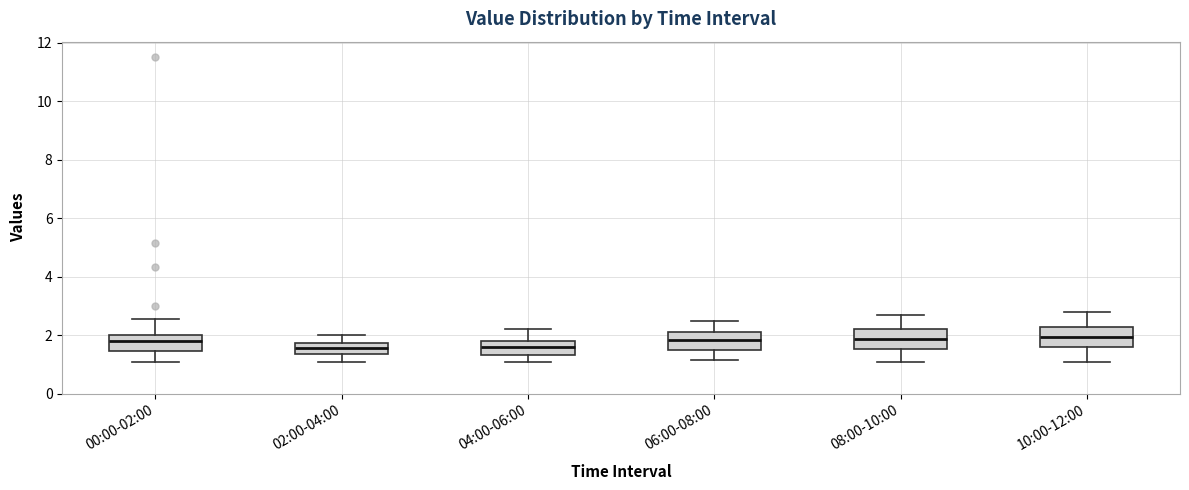

Reading left to right, read every box against the y-axis: the position of its median line, the range the box covers, and the ends of its whiskers. The values are not printed on the chart, so give them approximately, as read against the axis.

00:00-02:00: median 1.8, box 1.4 to 2.0, whiskers 1.2 to 2.6
02:00-04:00: median 1.6, box 1.4 to 1.8, whiskers 1.2 to 2.0
04:00-06:00: median 1.6, box 1.4 to 1.8, whiskers 1.2 to 2.2
06:00-08:00: median 1.8, box 1.6 to 2.2, whiskers 1.2 to 2.6
08:00-10:00: median 1.8, box 1.6 to 2.2, whiskers 1.2 to 2.8
10:00-12:00: median 2.0, box 1.6 to 2.4, whiskers 1.2 to 2.8